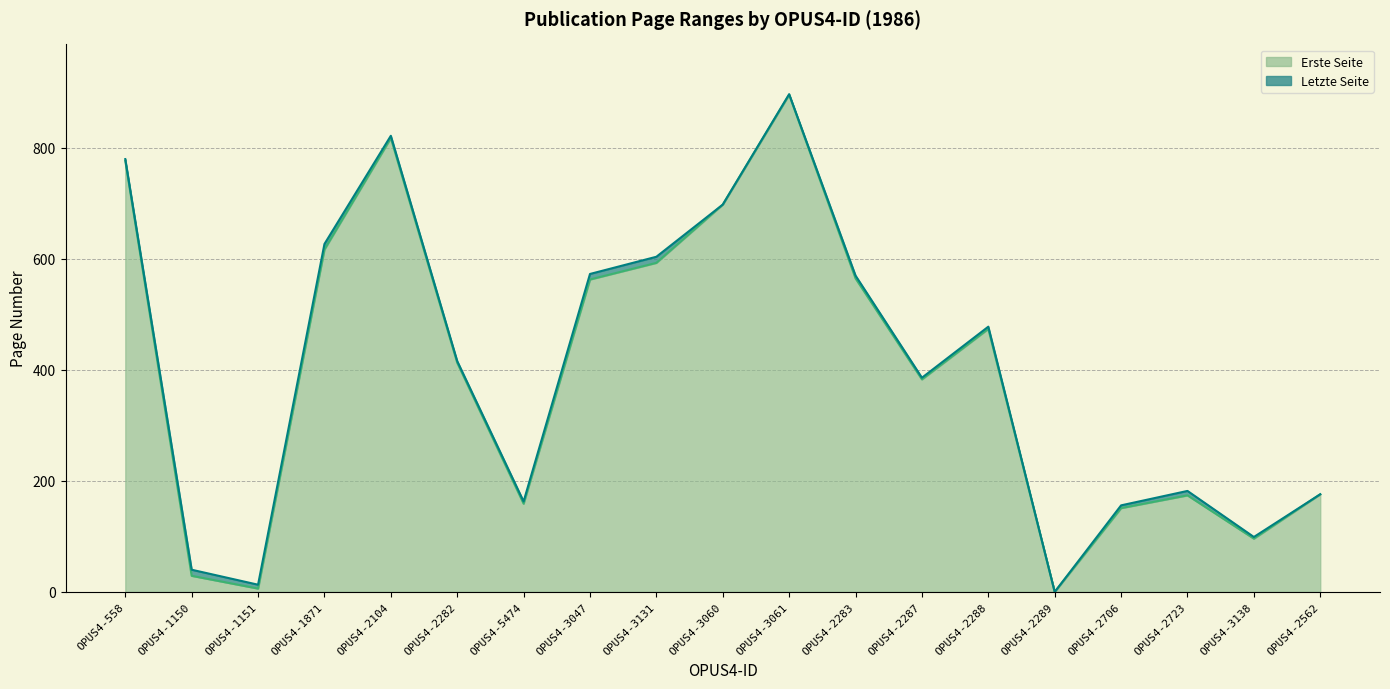

What is the difference between the highest and lowest values at OPUS4-2282?

3